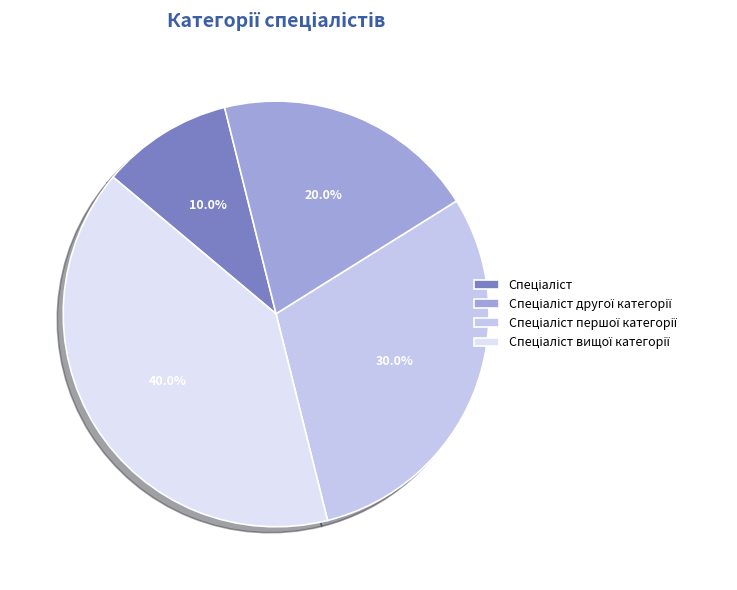

Is there a majority slice in this chart?

No